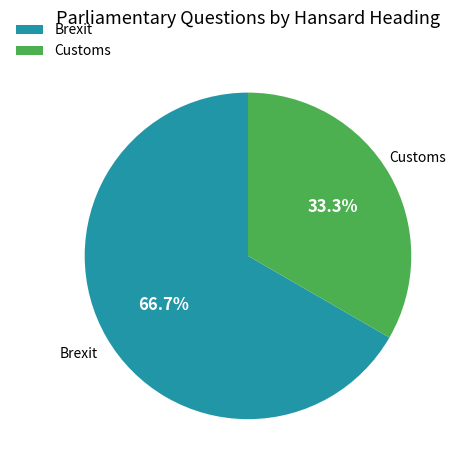

Rank the categories by value from highest to lowest.

Brexit, Customs